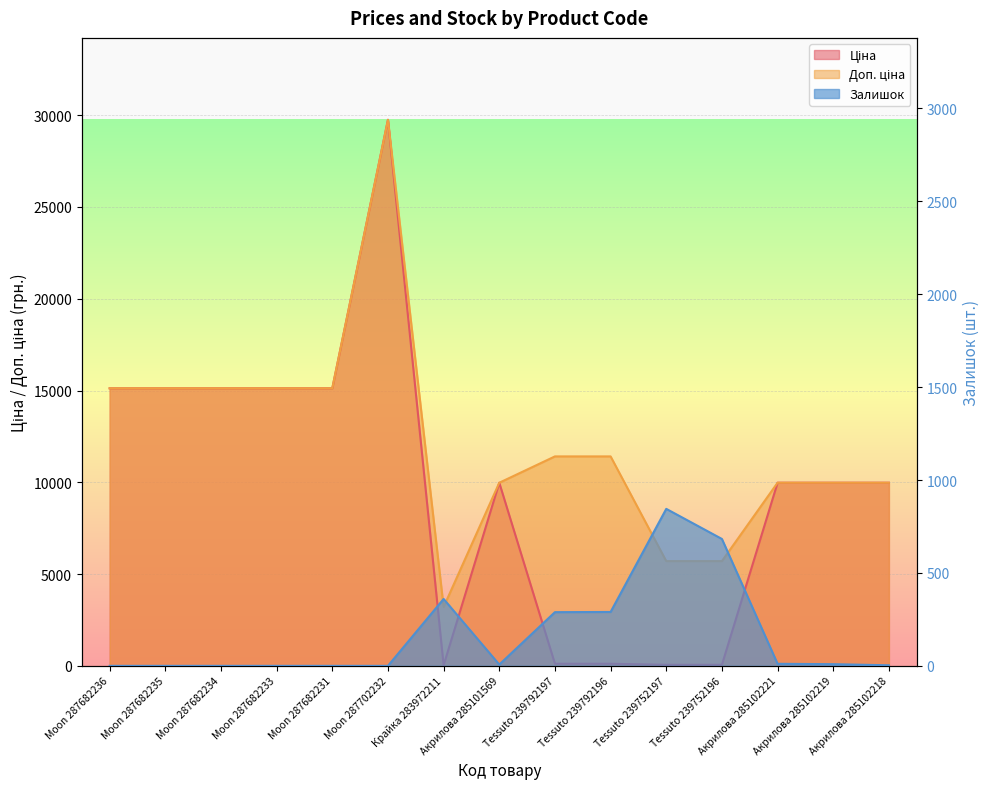

Reading left to right, list all the values displayed in this chart.

Ціна: Moon 287682236=15120.0	Moon 287682235=15120.0	Moon 287682234=15120.0	Moon 287682233=15120.0	Moon 287682231=15120.0	Moon 287702232=29747.2	Крайка 283972211=32.0	Акрилова 285101569=9975.0	Tessuto 239792197=114.1	Tessuto 239792196=114.1	Tessuto 239752197=57.0	Tessuto 239752196=57.0	Акрилова 285102221=9975.0	Акрилова 285102219=9975.0	Акрилова 285102218=9975.0
Доп. ціна: Moon 287682236=15120.0	Moon 287682235=15120.0	Moon 287682234=15120.0	Moon 287682233=15120.0	Moon 287682231=15120.0	Moon 287702232=29747.2	Крайка 283972211=3205.0	Акрилова 285101569=9975.0	Tessuto 239792197=11410.0	Tessuto 239792196=11410.0	Tessuto 239752197=5705.0	Tessuto 239752196=5705.0	Акрилова 285102221=9975.0	Акрилова 285102219=9975.0	Акрилова 285102218=9975.0
Залишок: Moon 287682236=0.0	Moon 287682235=0.0	Moon 287682234=0.0	Moon 287682233=0.0	Moon 287682231=0.0	Moon 287702232=0.0	Крайка 283972211=360.0	Акрилова 285101569=7.0	Tessuto 239792197=289.0	Tessuto 239792196=290.0	Tessuto 239752197=845.0	Tessuto 239752196=683.0	Акрилова 285102221=11.0	Акрилова 285102219=9.0	Акрилова 285102218=3.0